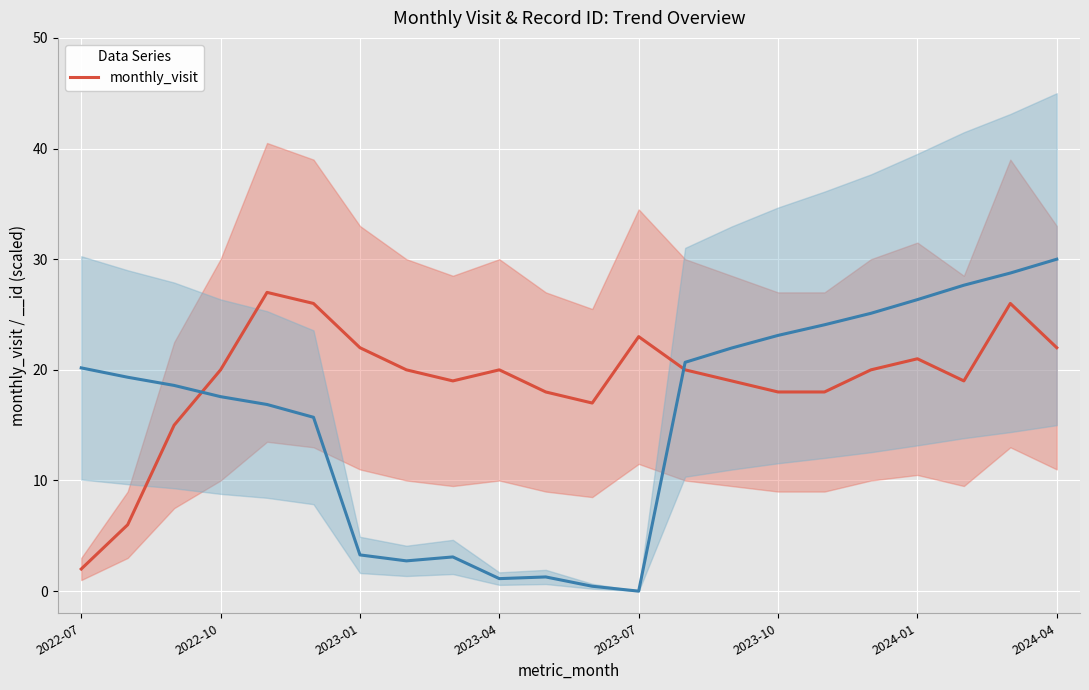

How many data points are less than 20?

10